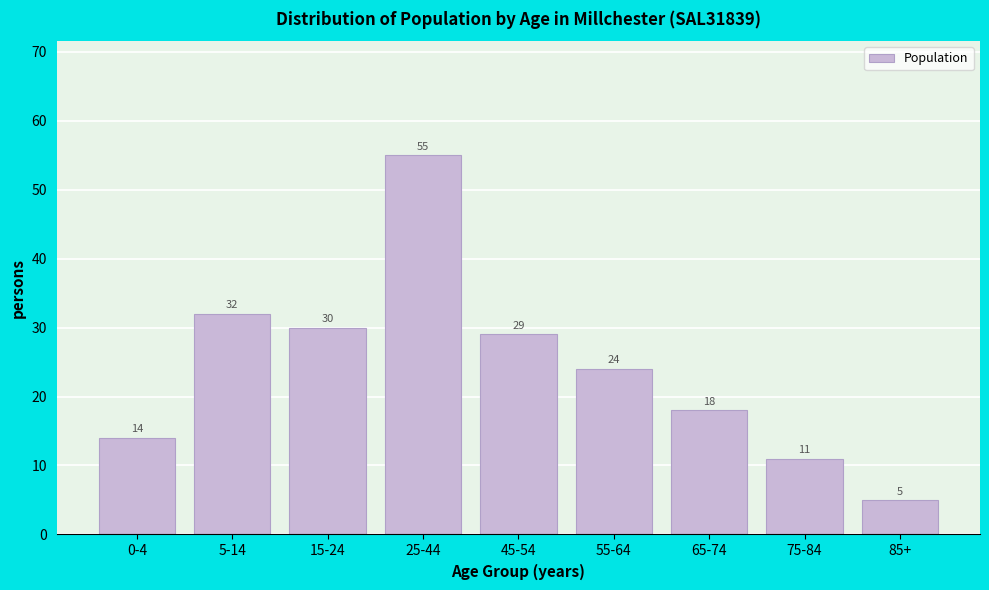

Reading right to left, what are all the values shown in this chart?

85+=5	75-84=11	65-74=18	55-64=24	45-54=29	25-44=55	15-24=30	5-14=32	0-4=14